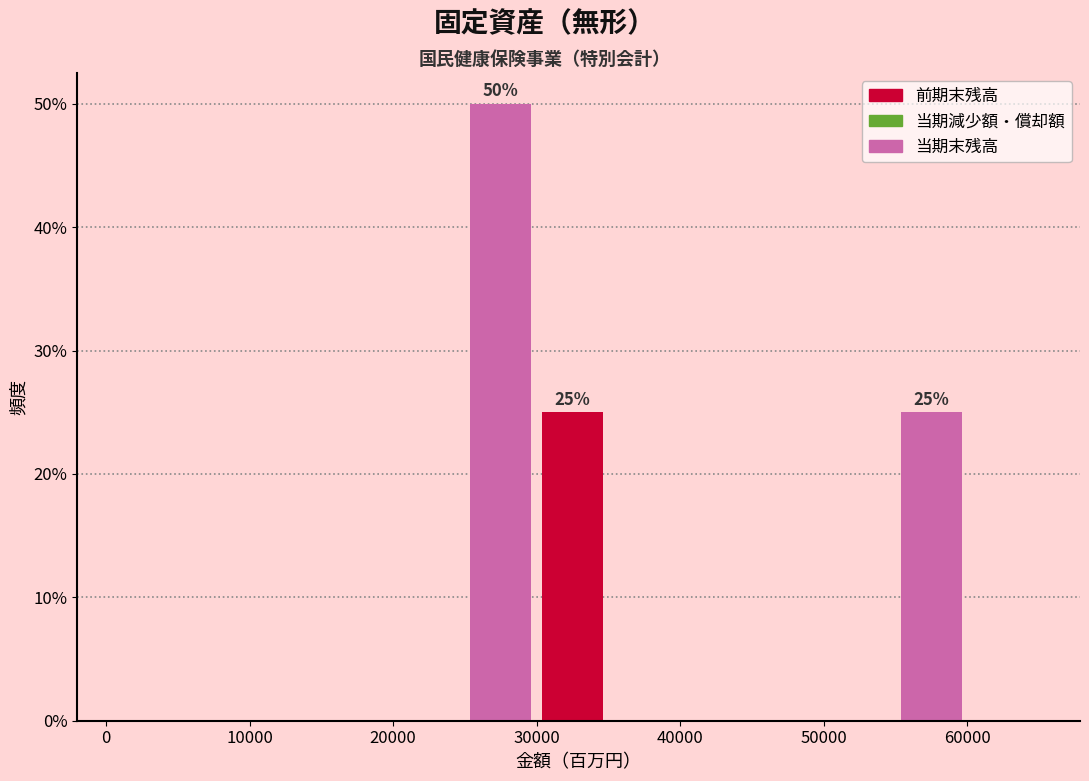

Which range on the x-axis has the tallest bar?

25000 to 30000